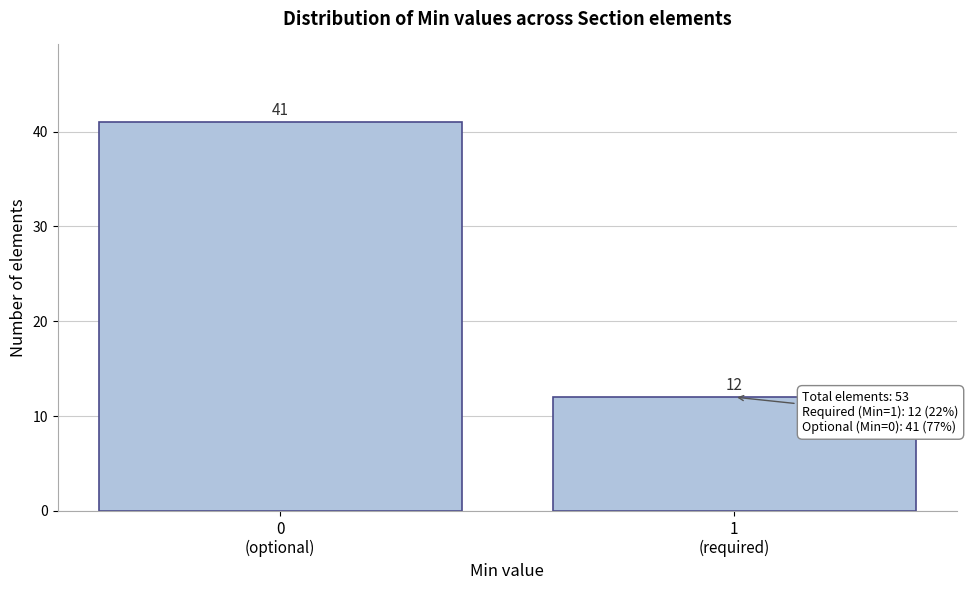

Reading right to left, list all the values displayed in this chart.

12	41